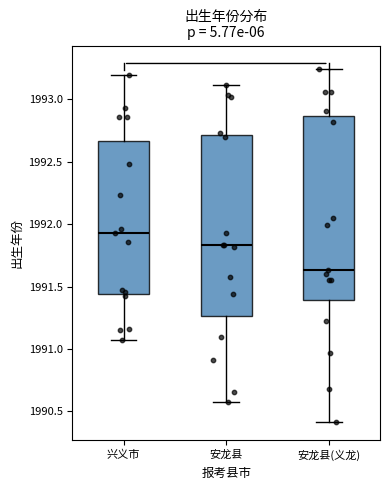

Reading left to right, transcribe this box plot: for each box, give where its median line is, the range the box spans, and where its two whiskers end, as read against the y-axis. The values are not printed on the chart, so give them approximately, as read against the axis.

兴义市: median 1991.95, box 1991.45 to 1992.65, whiskers 1991.05 to 1993.20
安龙县: median 1991.85, box 1991.25 to 1992.70, whiskers 1990.55 to 1993.10
安龙县(义龙): median 1991.65, box 1991.40 to 1992.85, whiskers 1990.40 to 1993.25